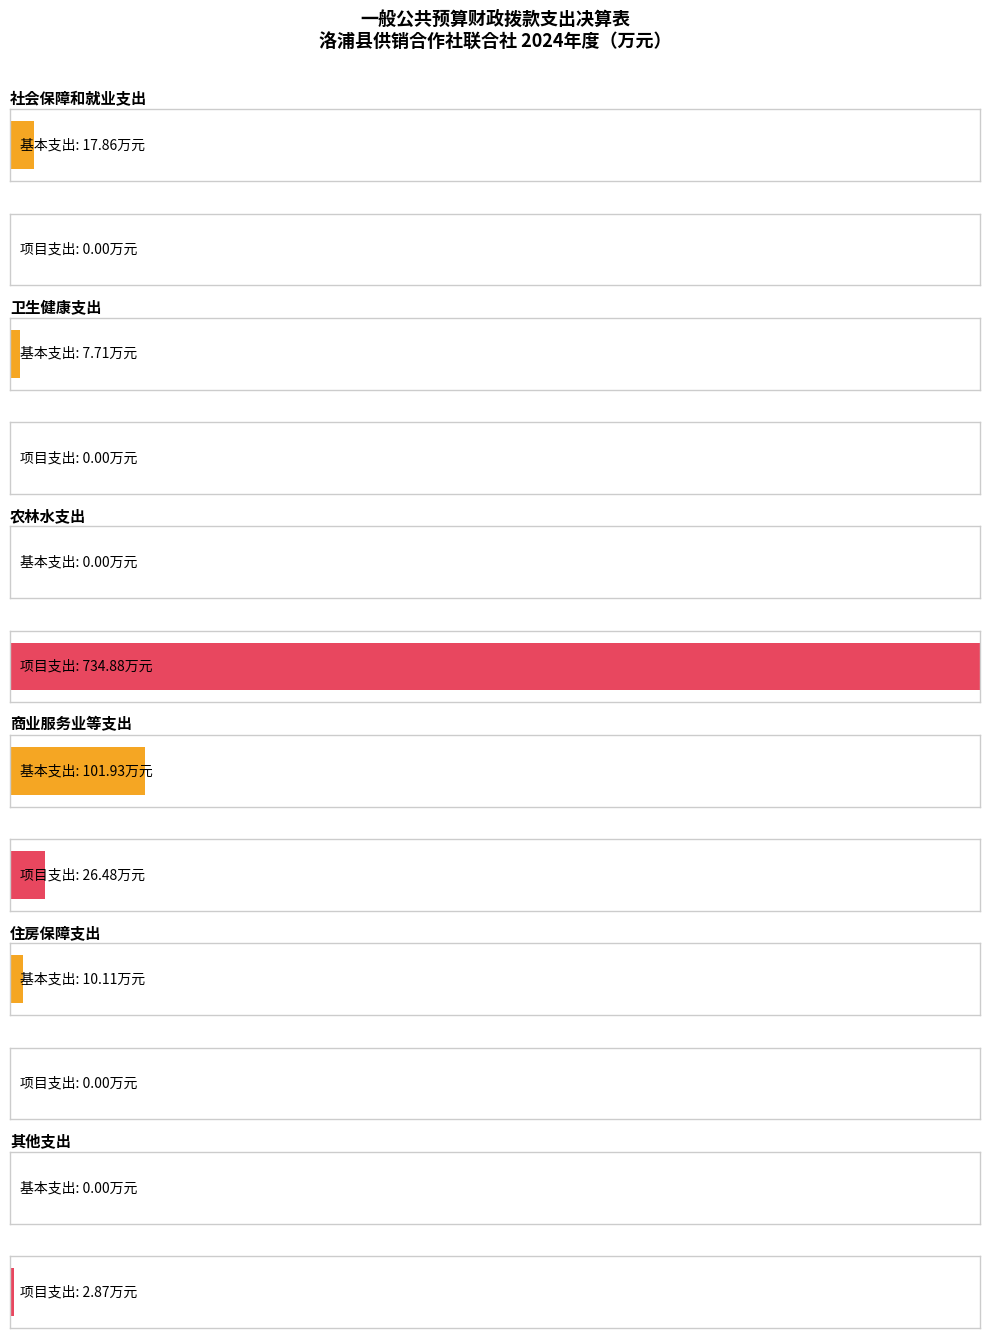

What is the value of the 合计 bar at the 1st from the left?

17.9